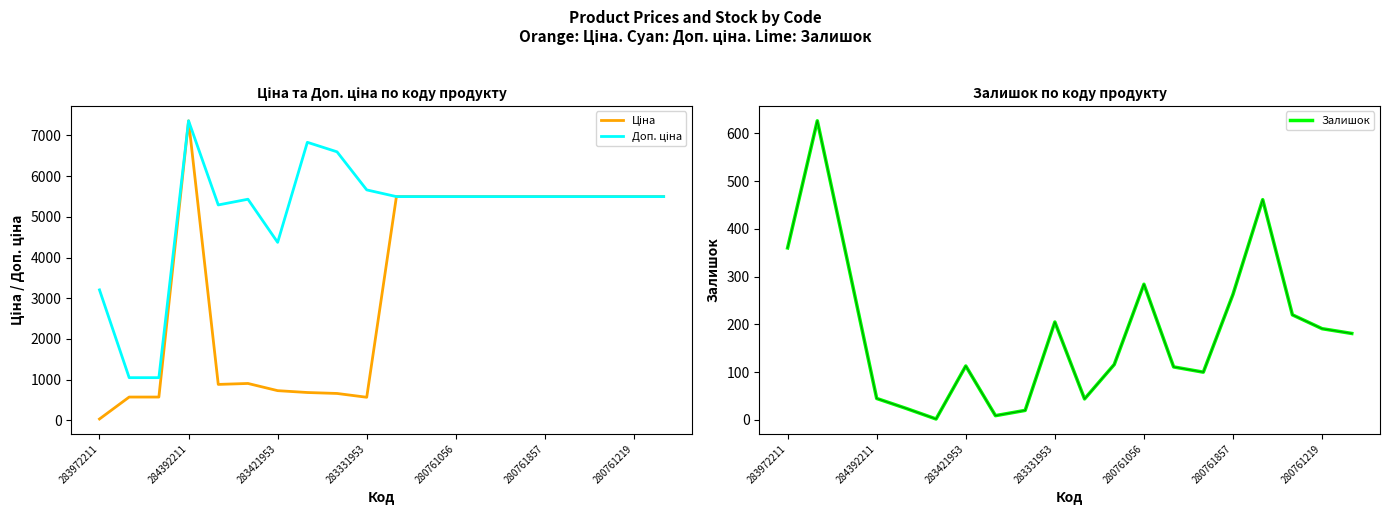

Does the chart have visible grid lines?

No